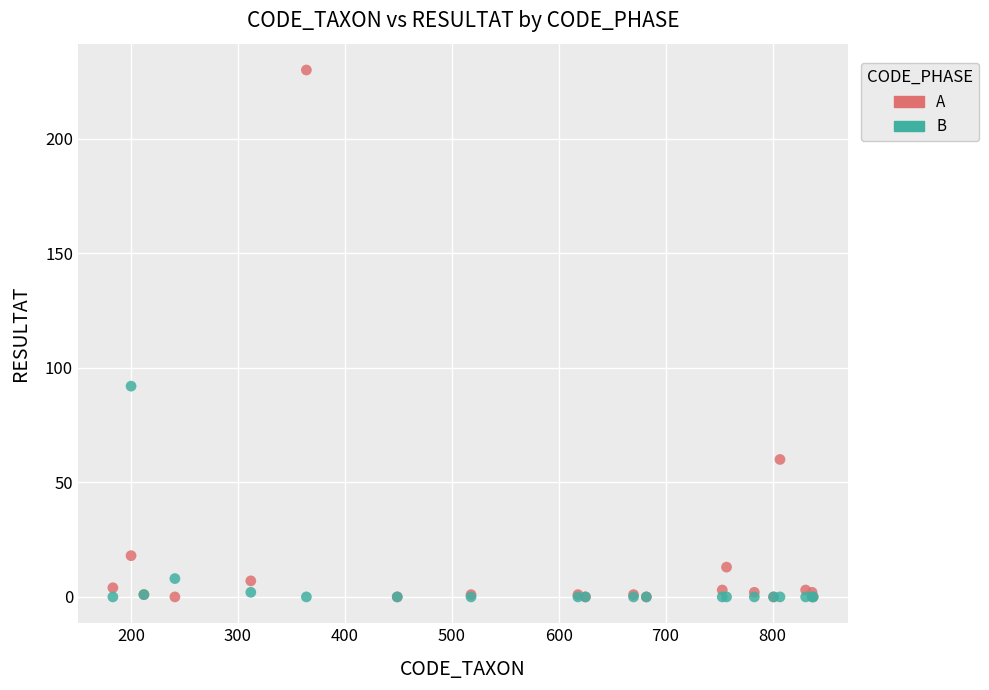

Across all series, what Y value is closest to 115?

92